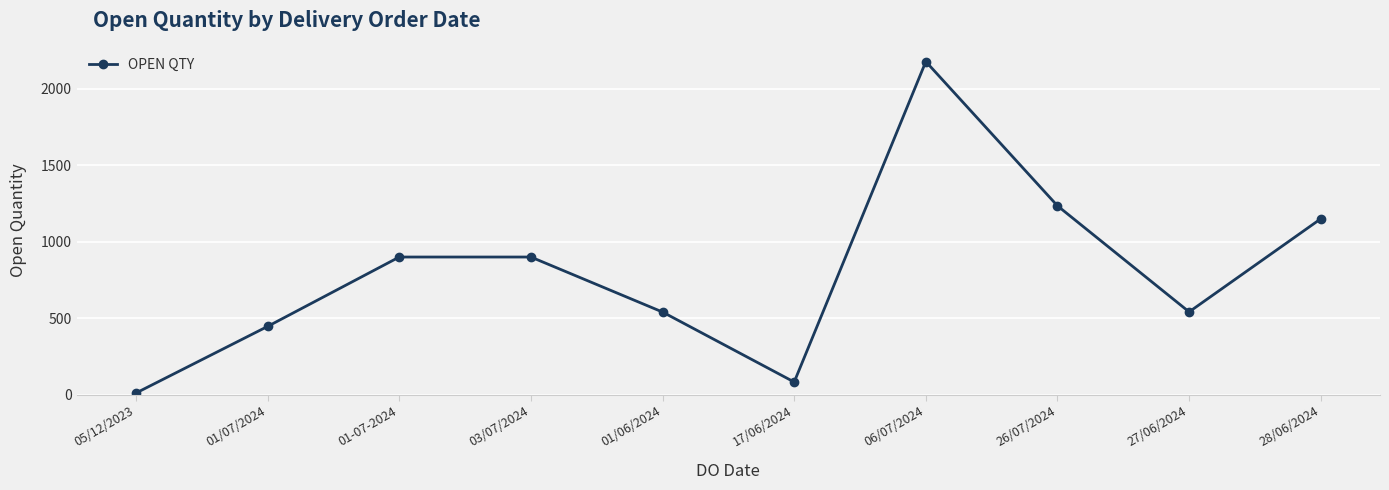

At which category does the chart reach its minimum across all series?

05/12/2023